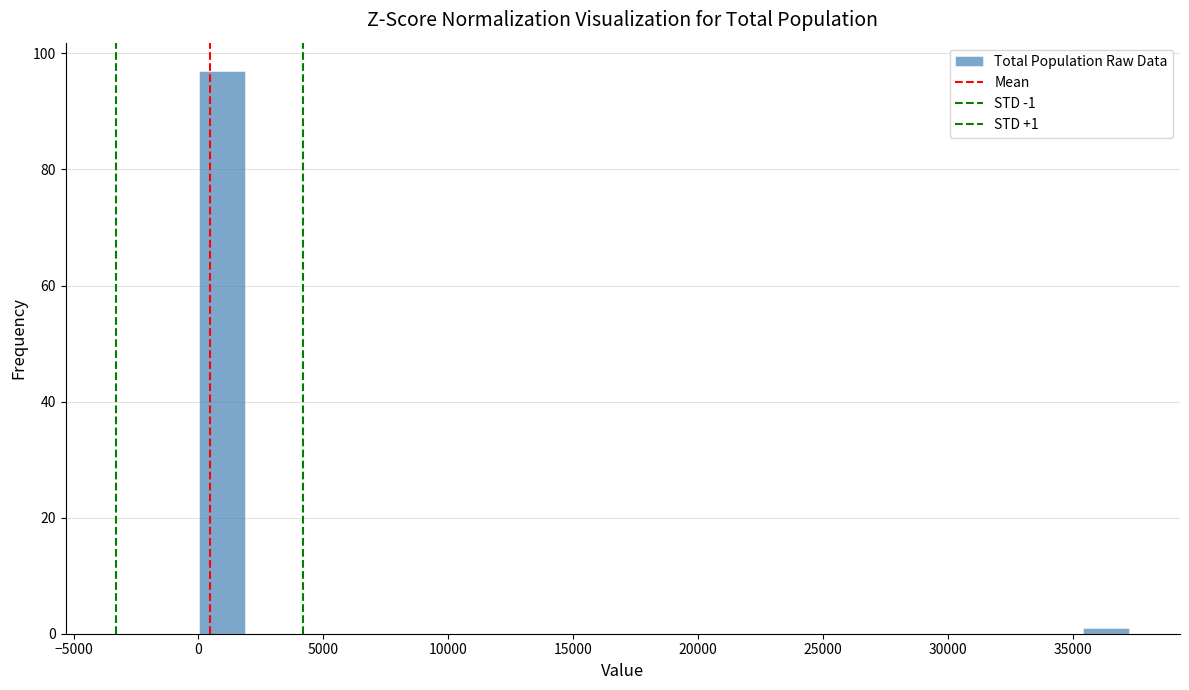

Read against the x-axis, roughly where is the centre of the tallest bar?

1000